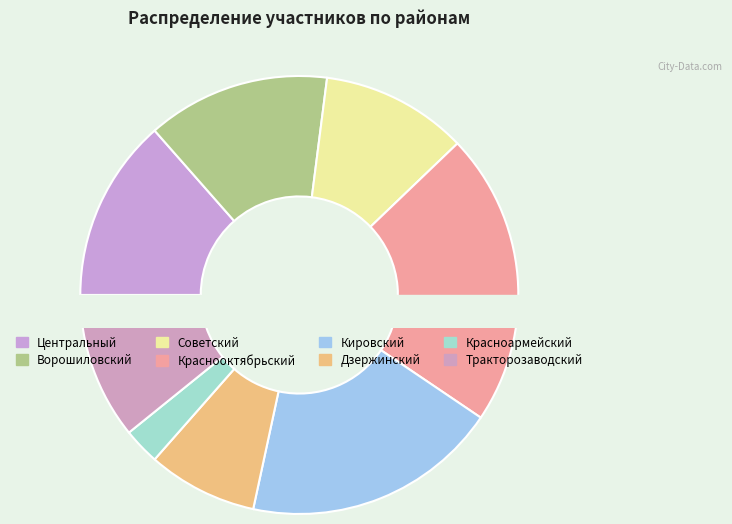

To the nearest percent, what is the difference between the largest and smallest slice percentages?

19%